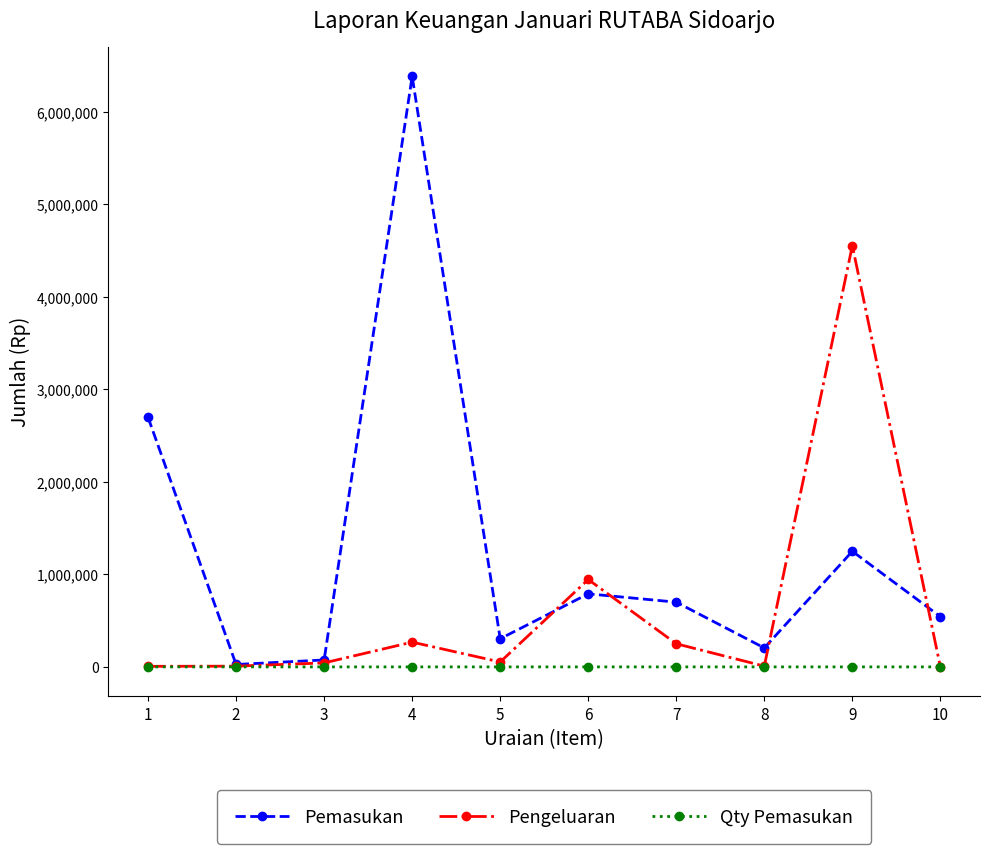

At 9, list the series in order from smallest to largest.

Qty Pemasukan, Pemasukan, Pengeluaran